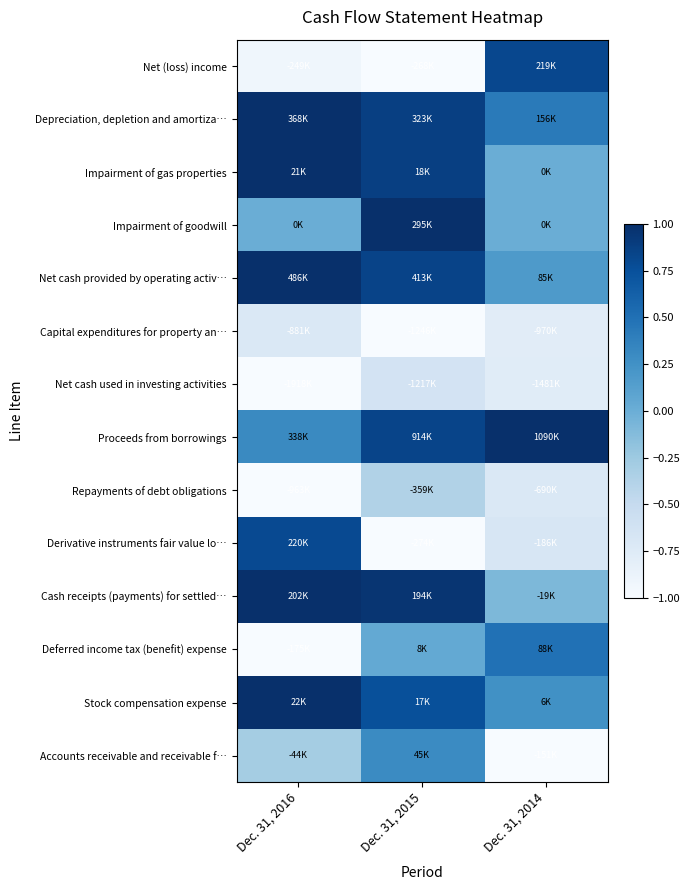

At Dec. 31, 2016, list the series in order from smallest to largest.

Net cash used in investing activities, Repayments of debt obligations, Deferred income tax (benefit) expense, Net (loss) income, Capital expenditures for property an…, Accounts receivable and receivable f…, Impairment of goodwill, Proceeds from borrowings, Derivative instruments fair value lo…, Depreciation, depletion and amortiza…, Impairment of gas properties, Net cash provided by operating activ…, Cash receipts (payments) for settled…, Stock compensation expense